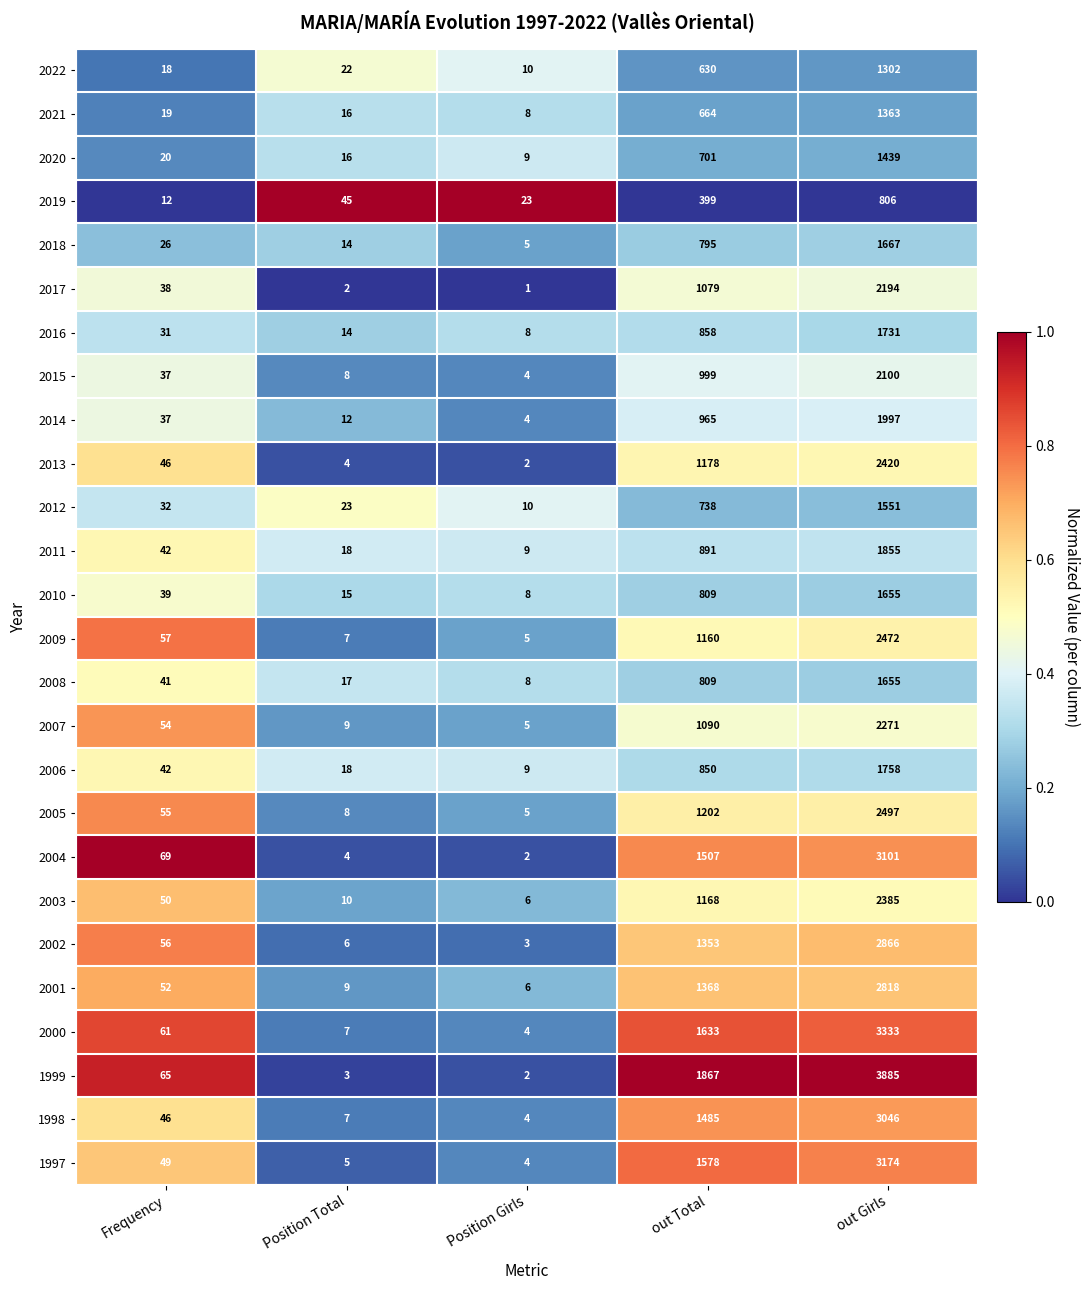

The 1999 series shows 1 at Position Total. True or false?

False